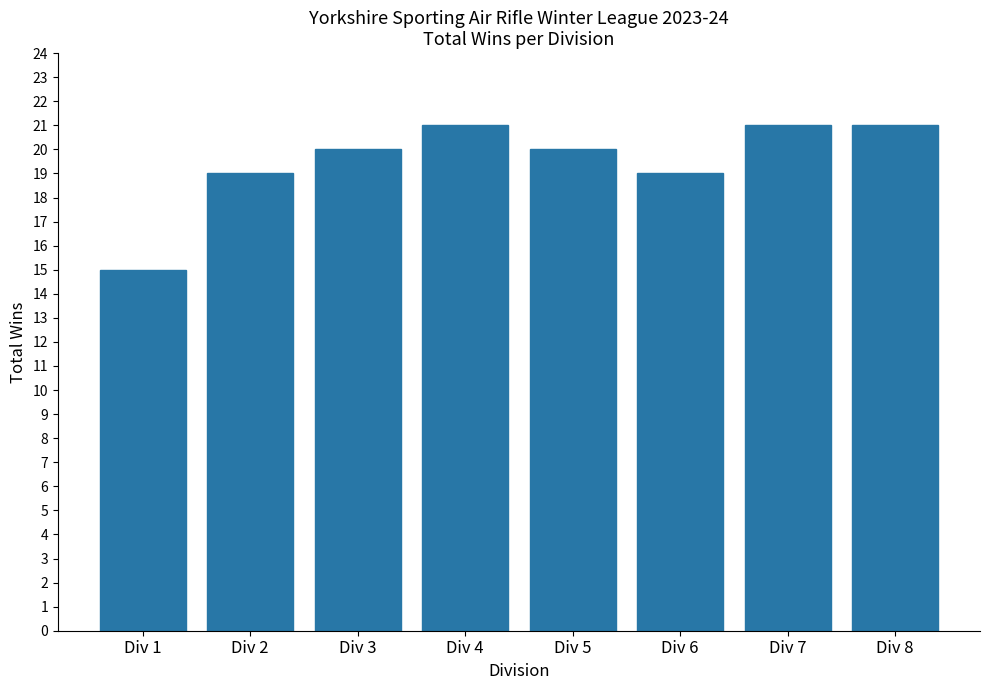

True or false: the data shows 20 at Div 3.

True